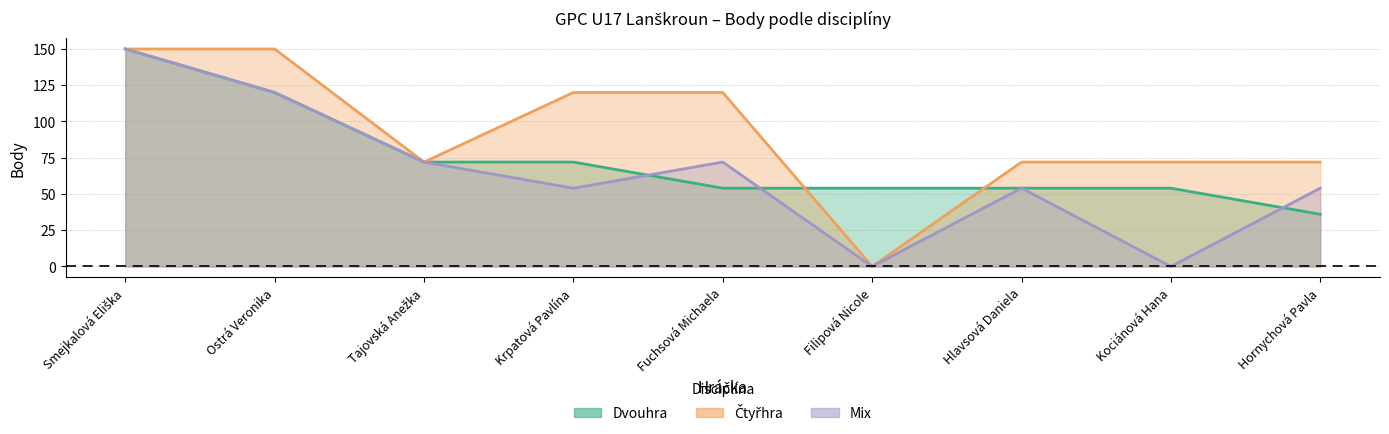

At how many categories does at least one series exceed 142?

2